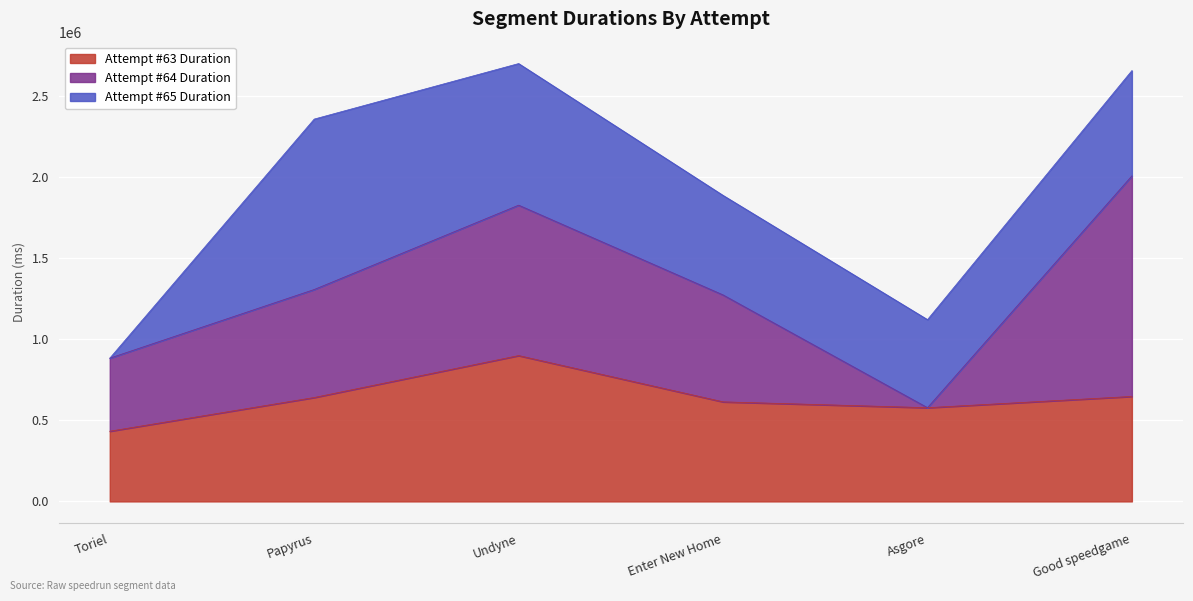

True or false: Attempt #65 Duration has a value of 849354 at Asgore.

False